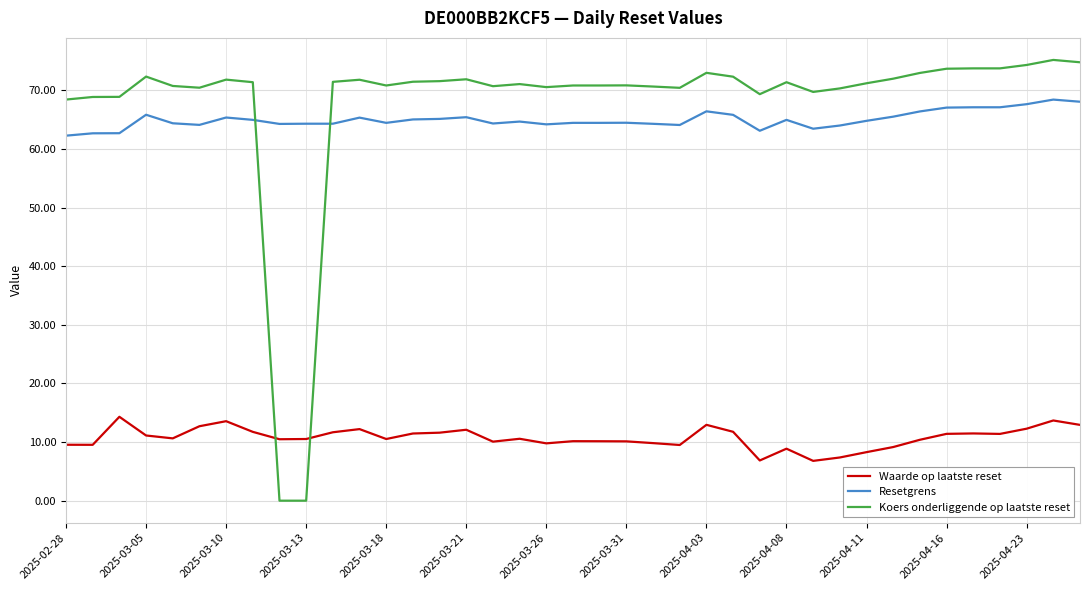

Which series has the widest spread of values?

Koers onderliggende op laatste reset